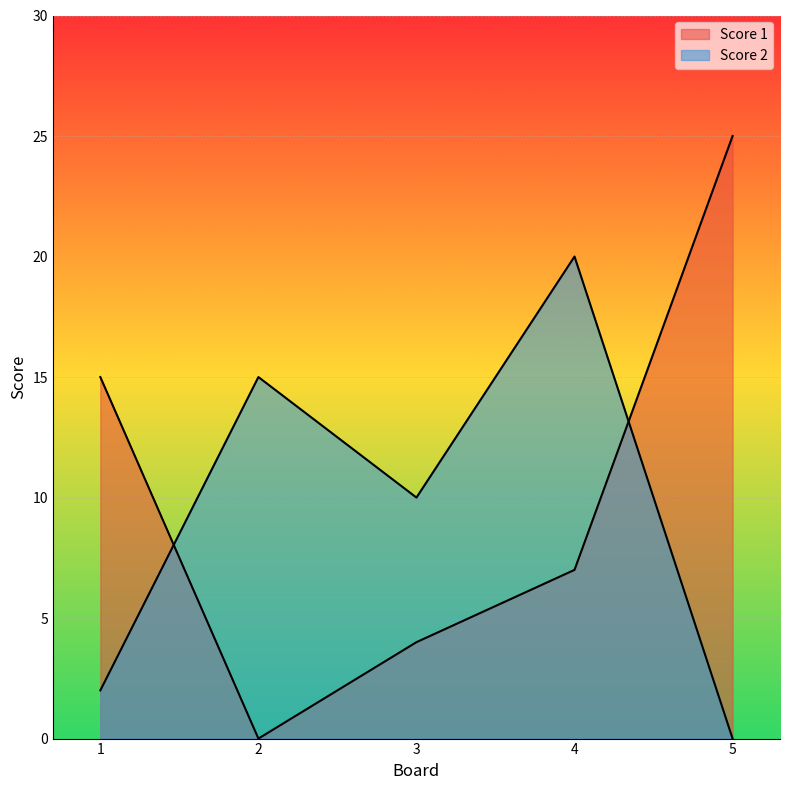

Which series ends up on top after the final intersection of Score 1 and Score 2?

Score 1